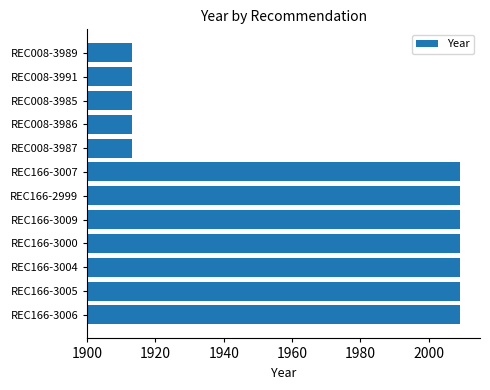

What is the smallest value displayed?

1913